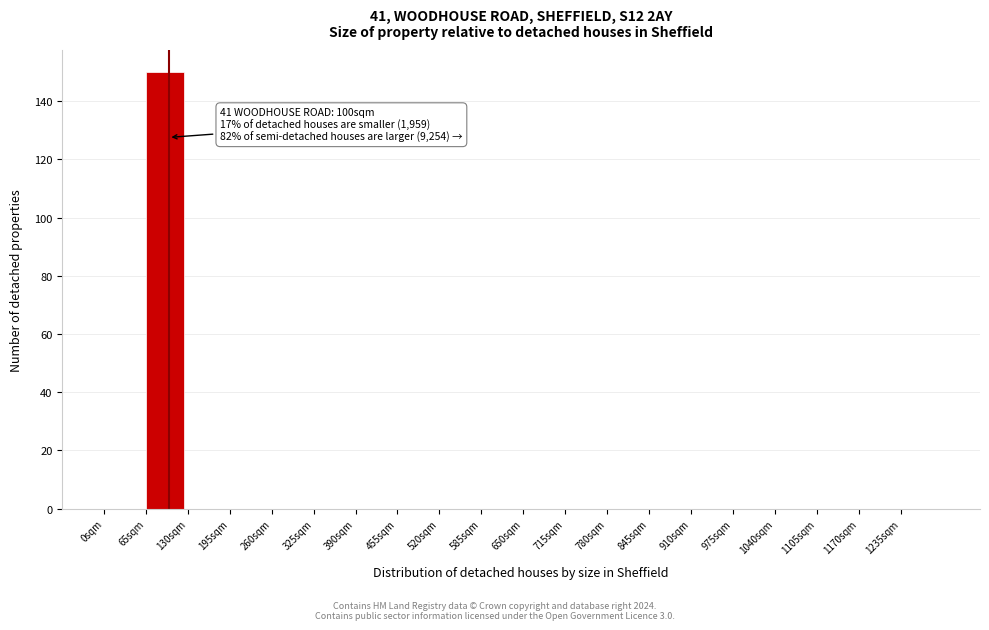

Which range on the x-axis has the tallest bar?

65 to 130